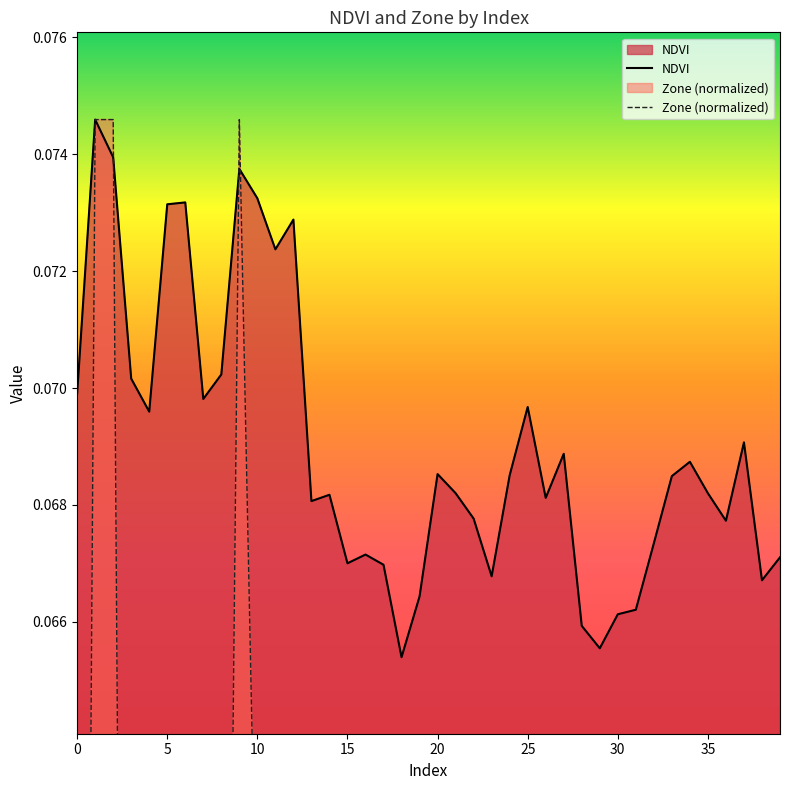

Which series ends up on top after the final intersection of NDVI and Zone (normalized)?

NDVI